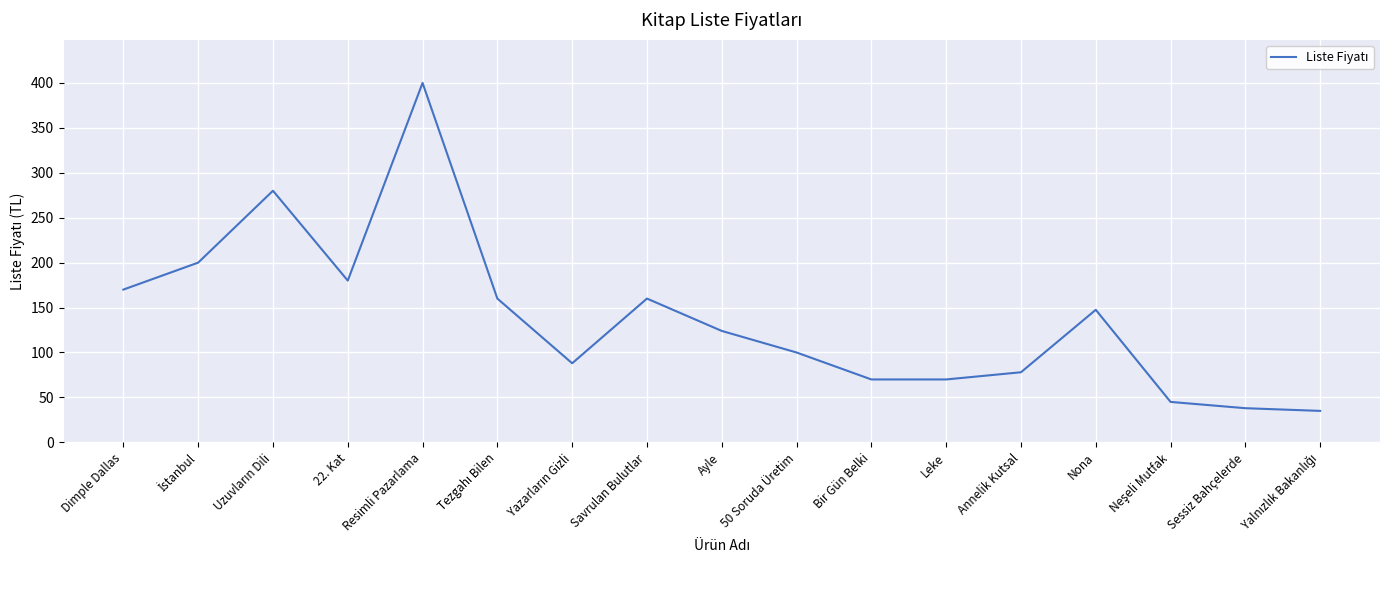

What position from the right is Bir Gün Belki?

7